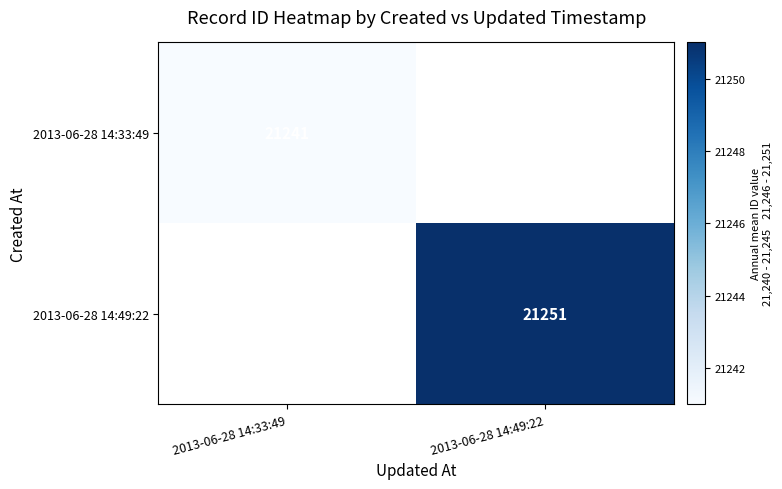

What is the total value across all series at 2013-06-28 14:49:22?

21251